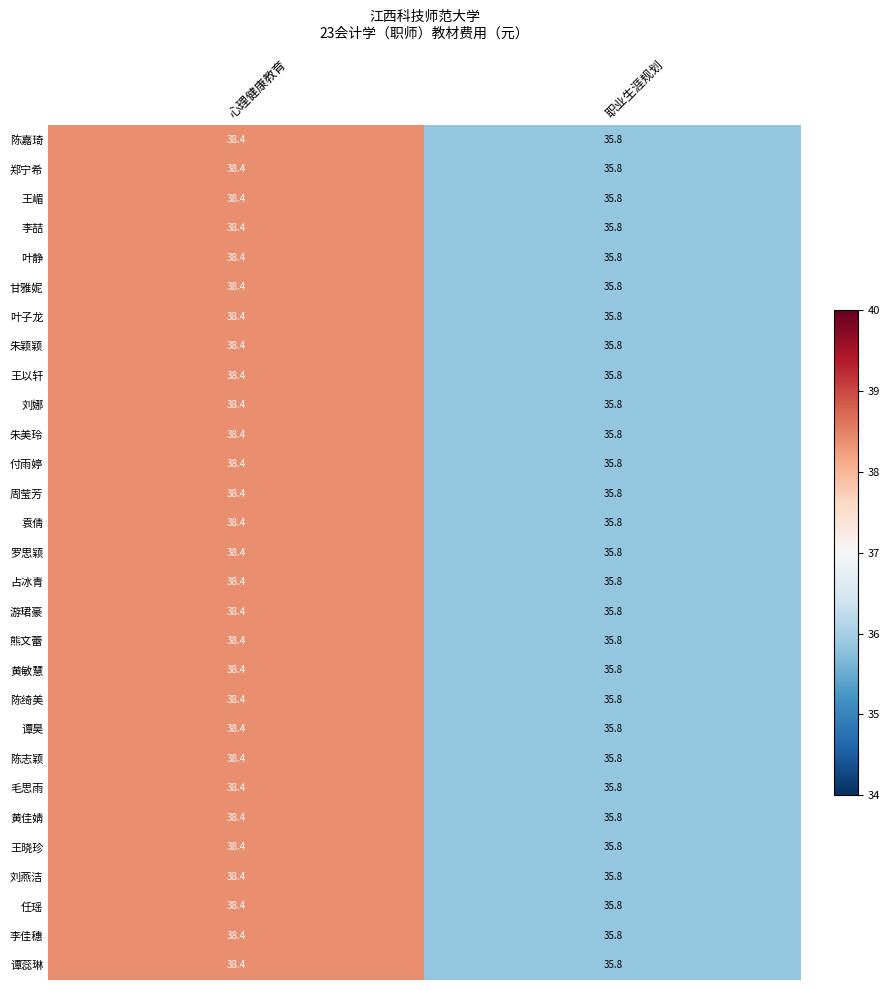

The 袁倩 series shows 38.4 at 心理健康教育. True or false?

True